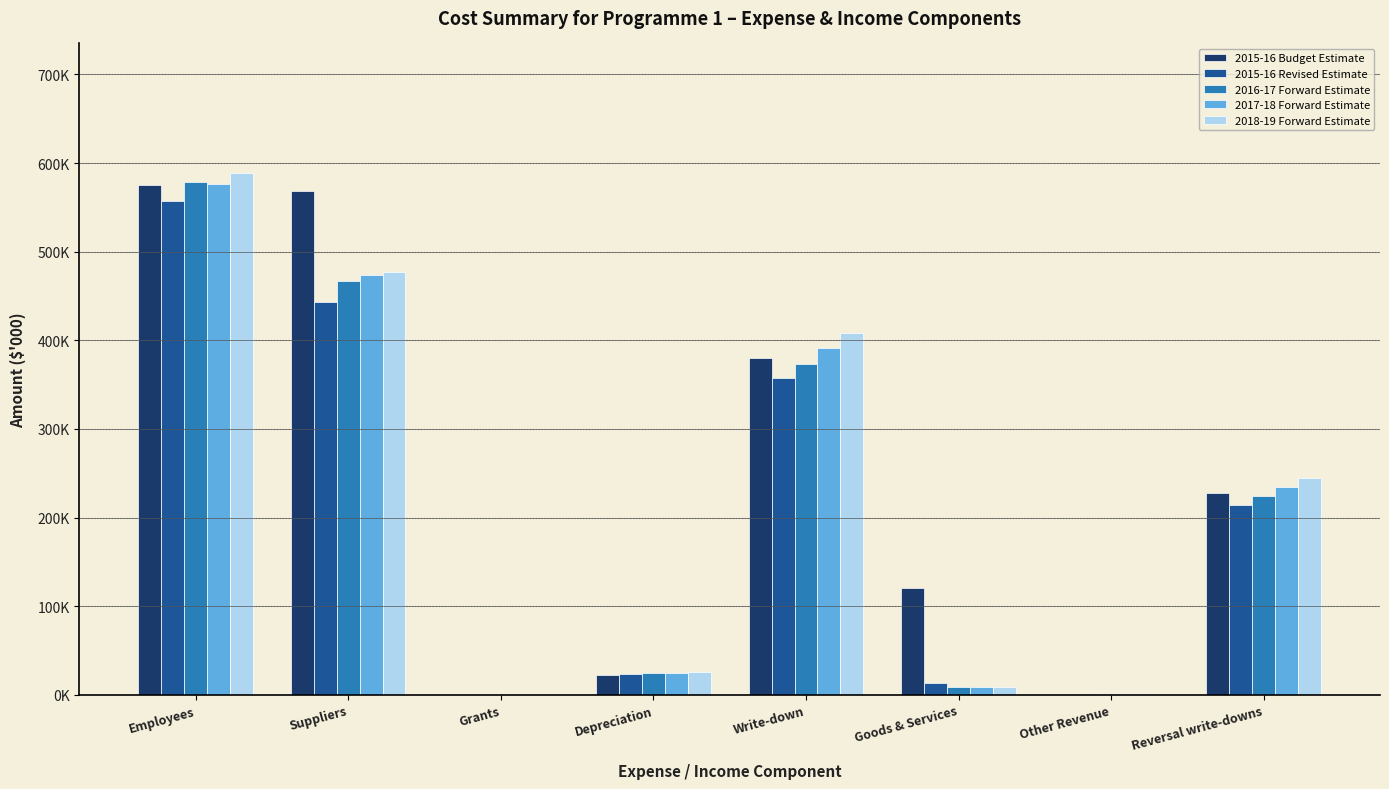

Where is 2015-16 Revised Estimate nearest to the value 278701?

Reversal write-downs